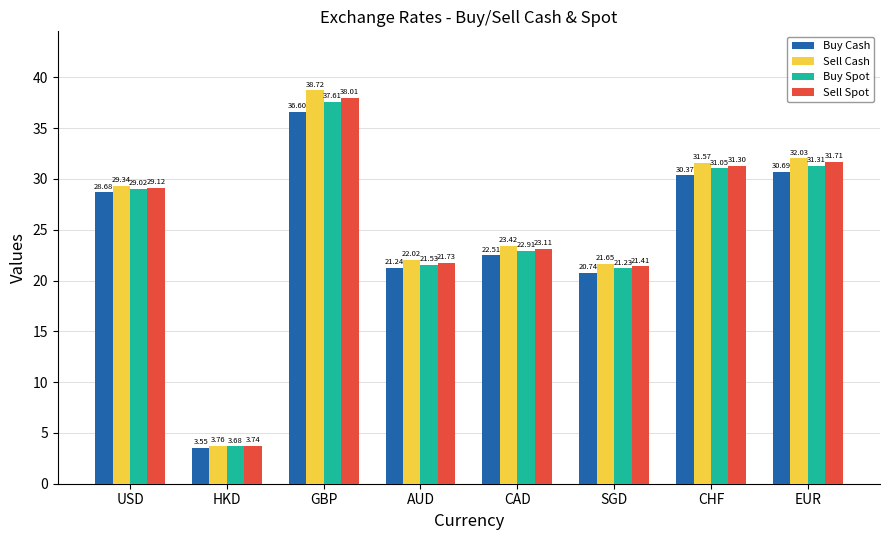

The Buy Spot series shows 21.2 at SGD. True or false?

True